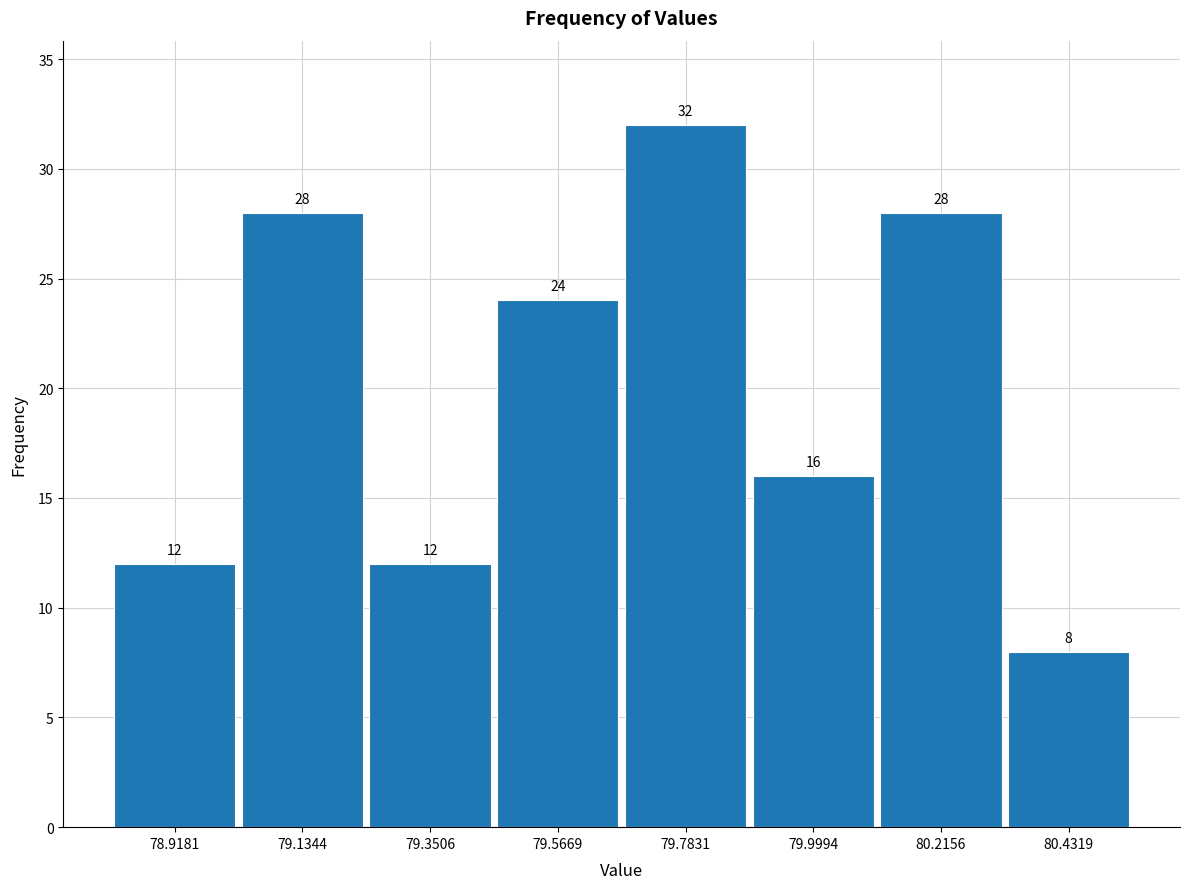

How tall is the bar that spans 79.25 to 79.45 on the x-axis? The bar edges are not printed on the chart, so give them approximately, as read against the axis.

12